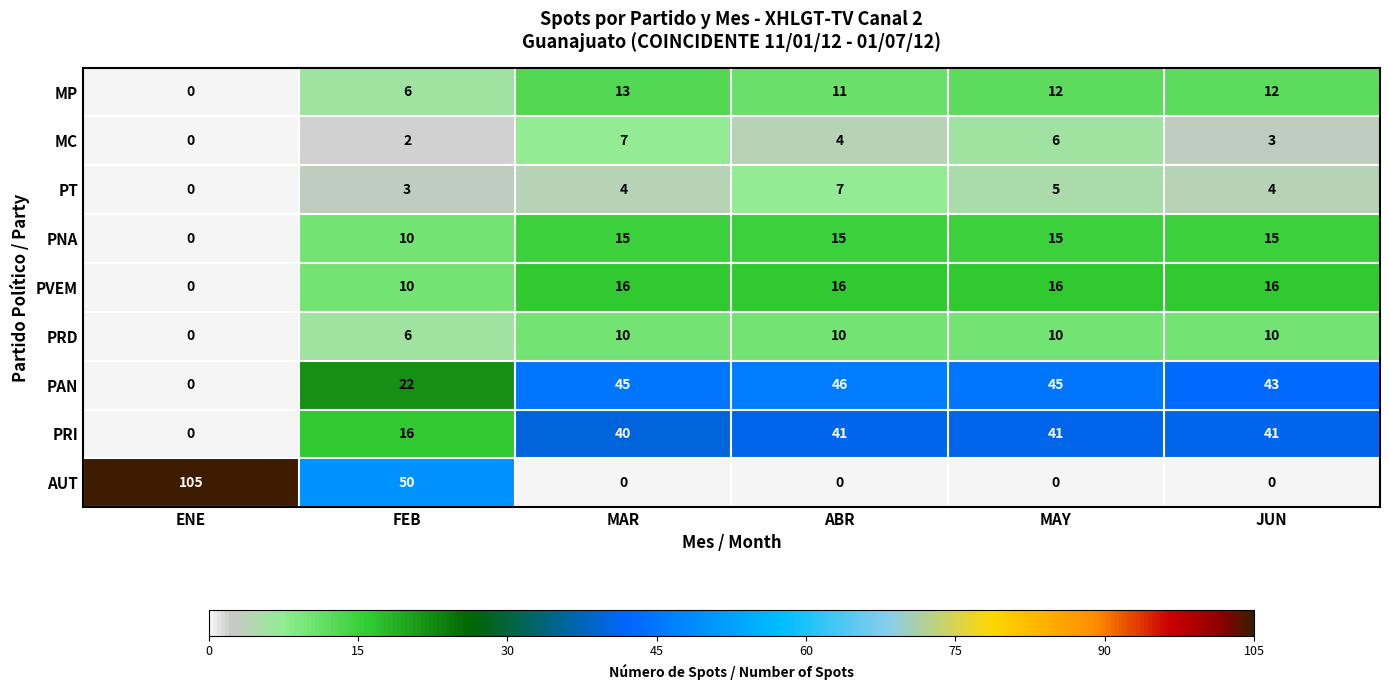

What is the difference between the maximum and minimum values in the PRI series?

41